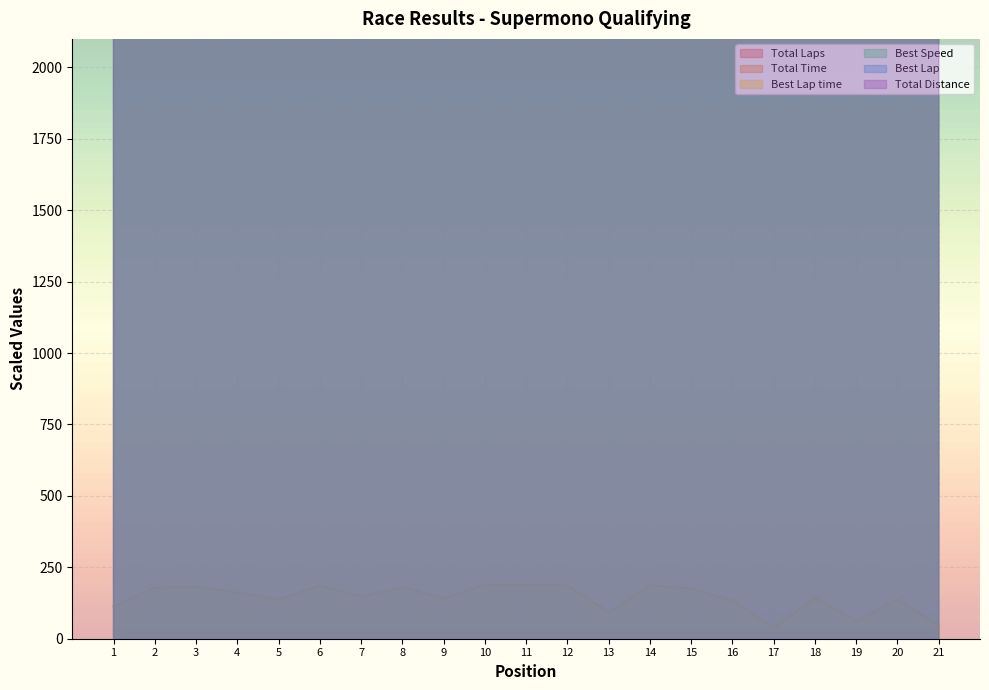

Is it true that Total Time equals 111.5 at 10?

False